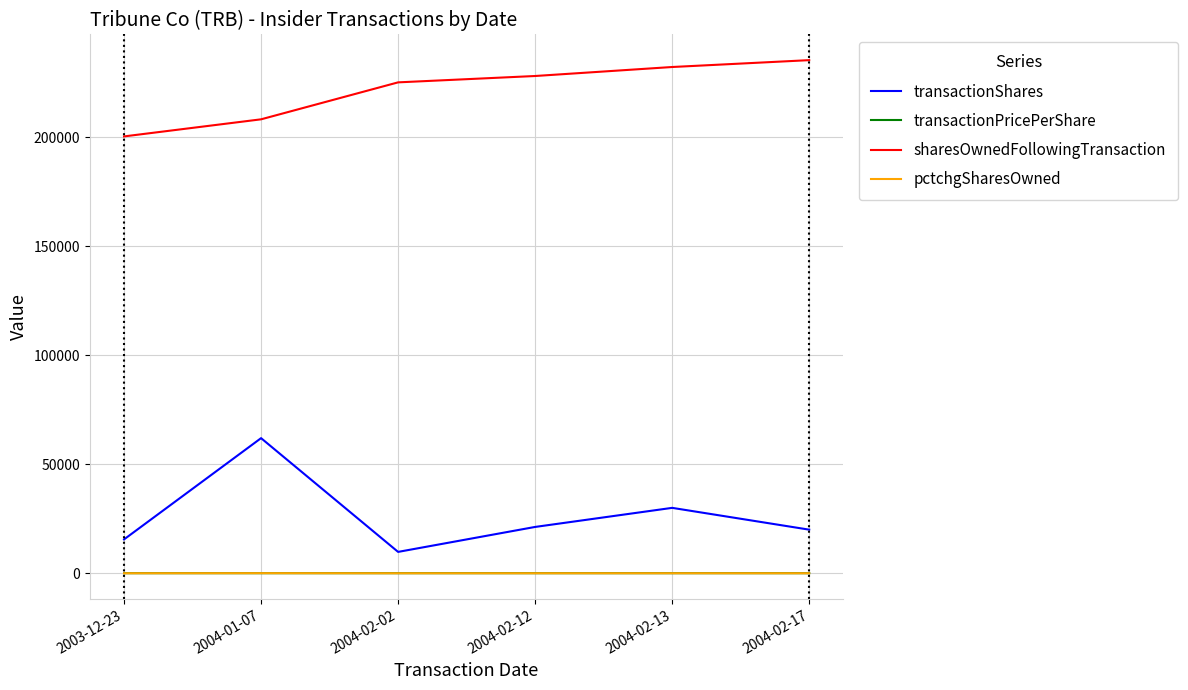

Is the value of sharesOwnedFollowingTransaction at 2004-02-17 greater than the value of transactionShares at 2003-12-23?

Yes